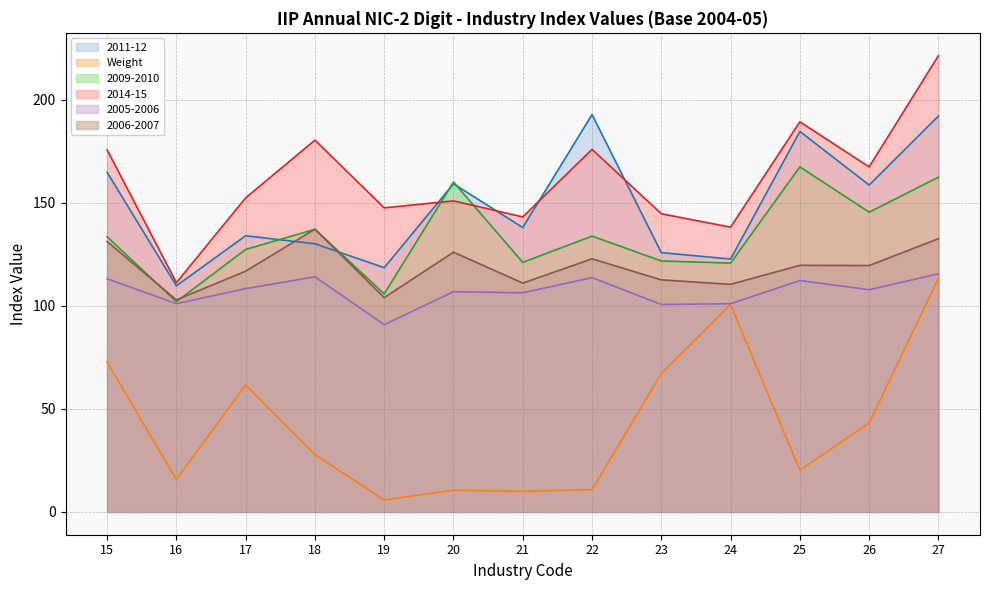

How many times do 2014-15 and 2009-2010 cross each other?

2